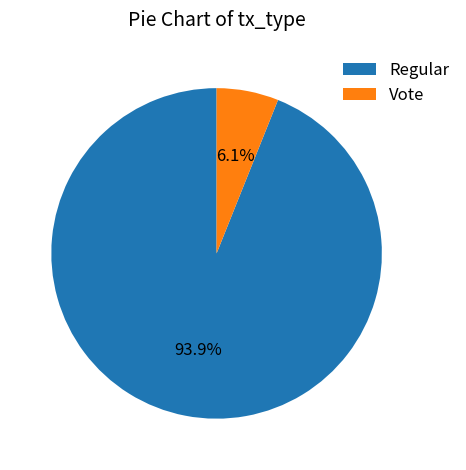

True or false: Vote accounts for 6% of the total.

True